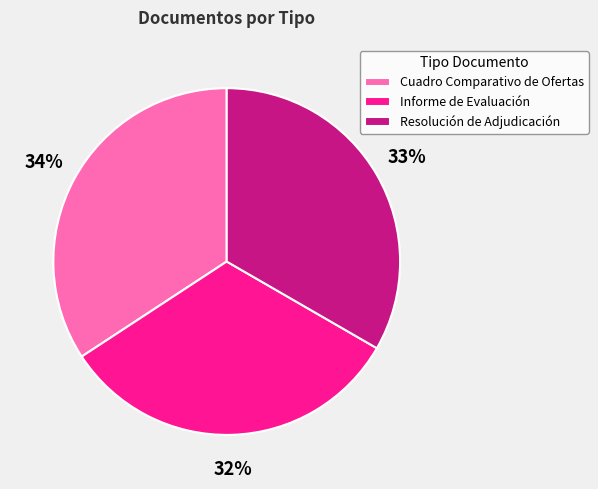

The Resolución de Adjudicación slice represents 33% of the pie. True or false?

True